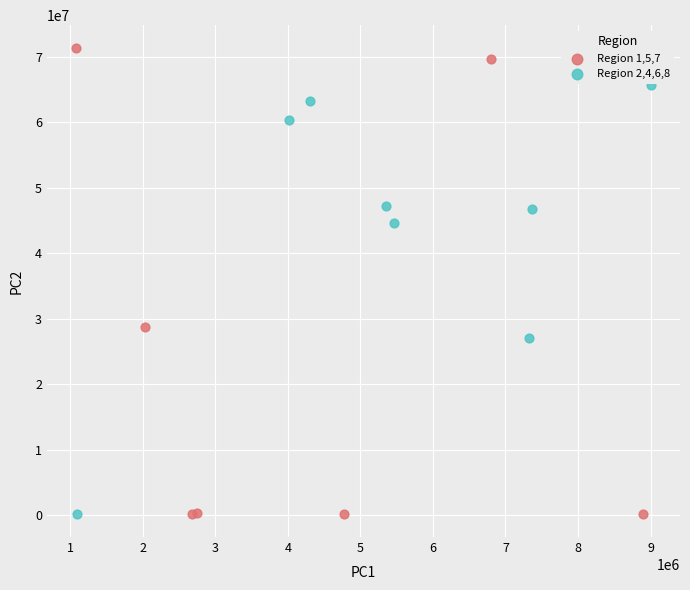

Which series reaches the maximum Y coordinate?

Region 1,5,7